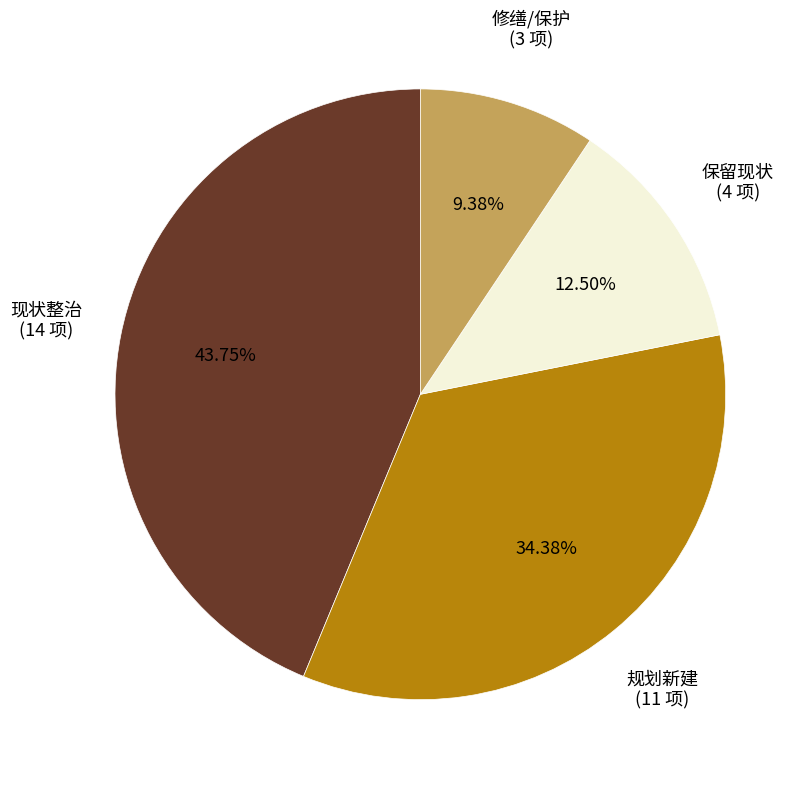

Is there a majority slice in this chart?

No